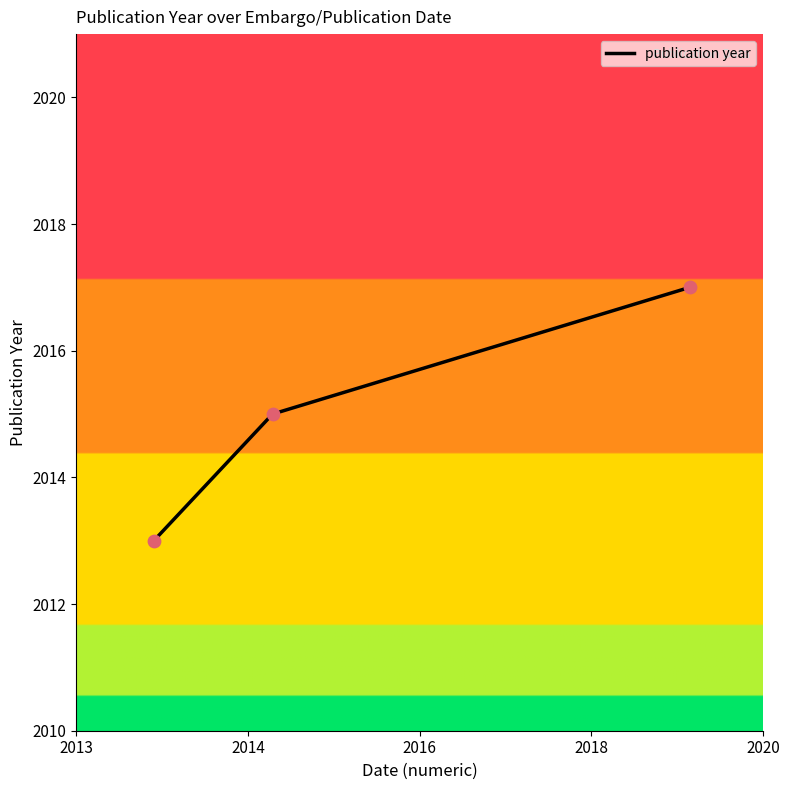

What is the sum of all values?

6045